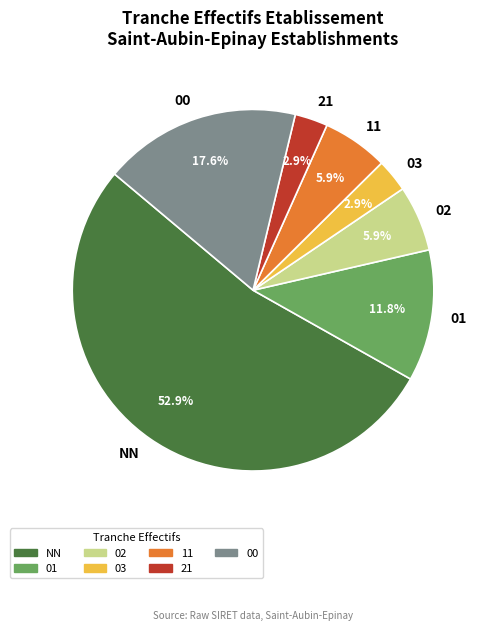

Is the sum of NN and 00 greater than half?

Yes